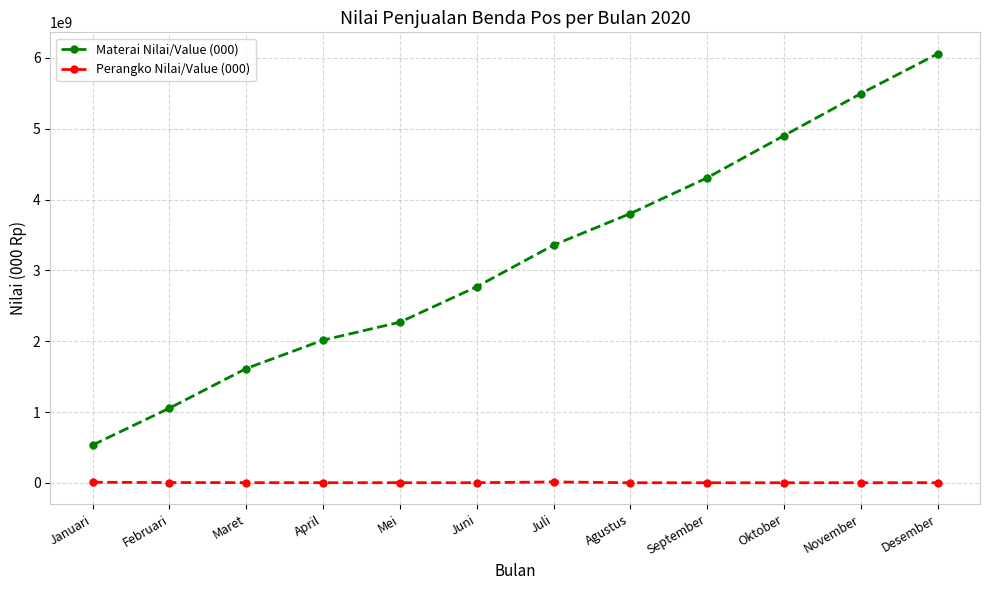

True or false: Materai Nilai/Value (000) and Perangko Nilai/Value (000) intersect in this chart.

False